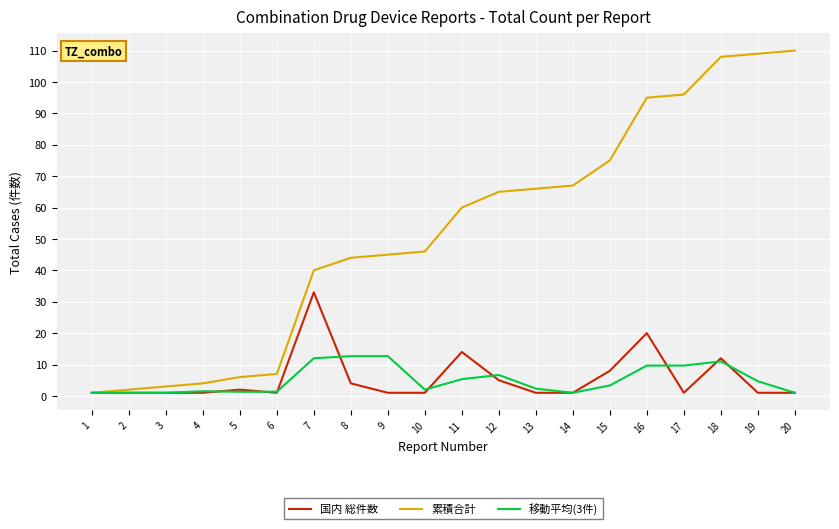

Is it true that 累積合計 equals 9.6 at 8?

False